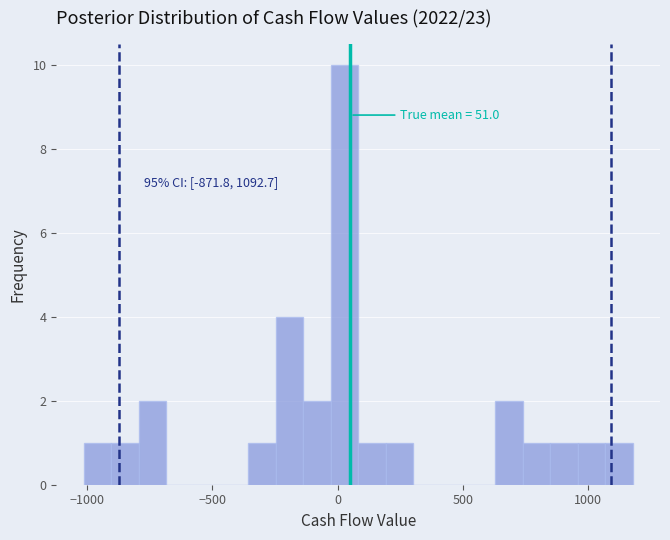

Around what value on the x-axis is the tallest bar? Give the approximate position of its centre, as read against the axis.

50